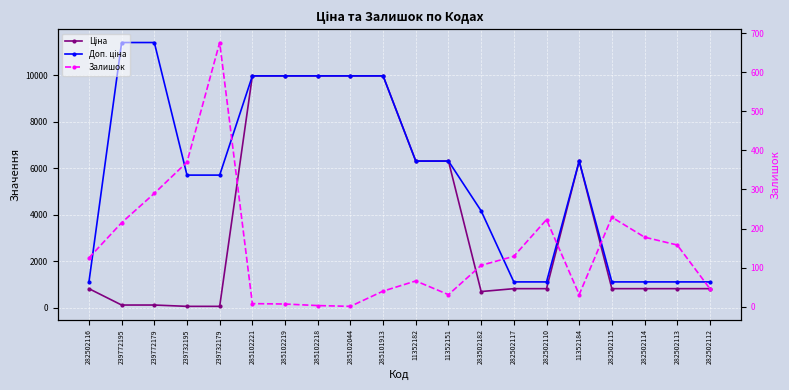

Is it true that Залишок equals 48.8 at 11352184?

False